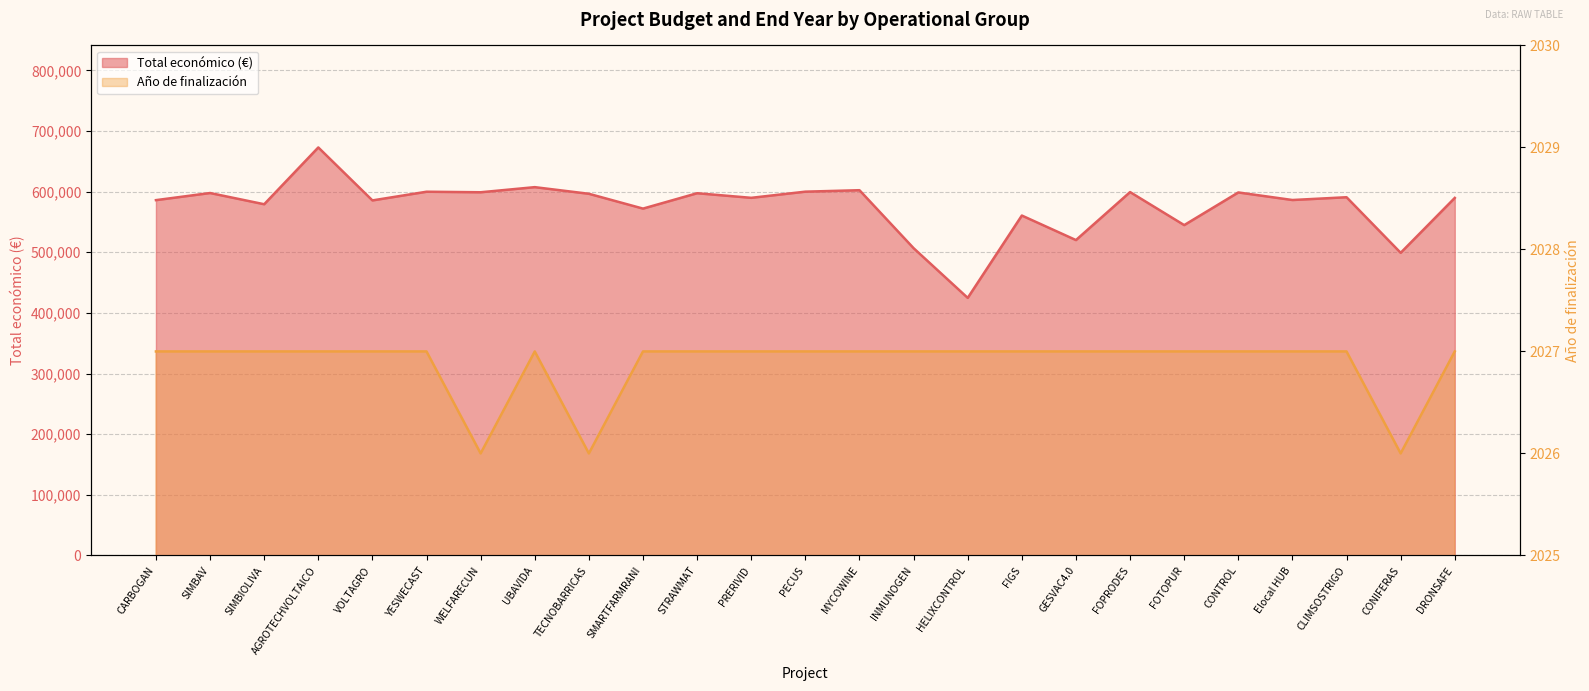

Between FIGS and CONIFERAS, which series saw the biggest shift?

Total económico